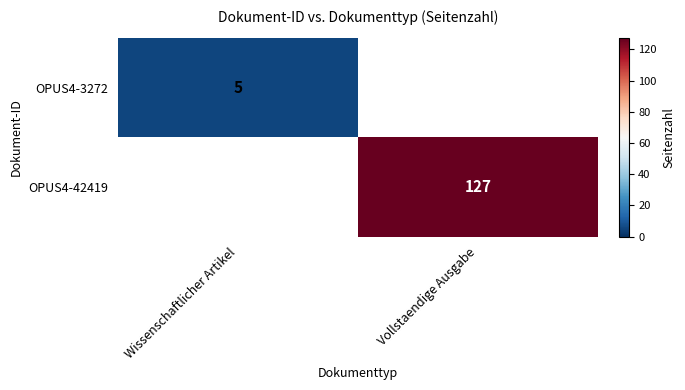

True or false: OPUS4-42419 has a value of 127 at Vollstaendige Ausgabe.

True